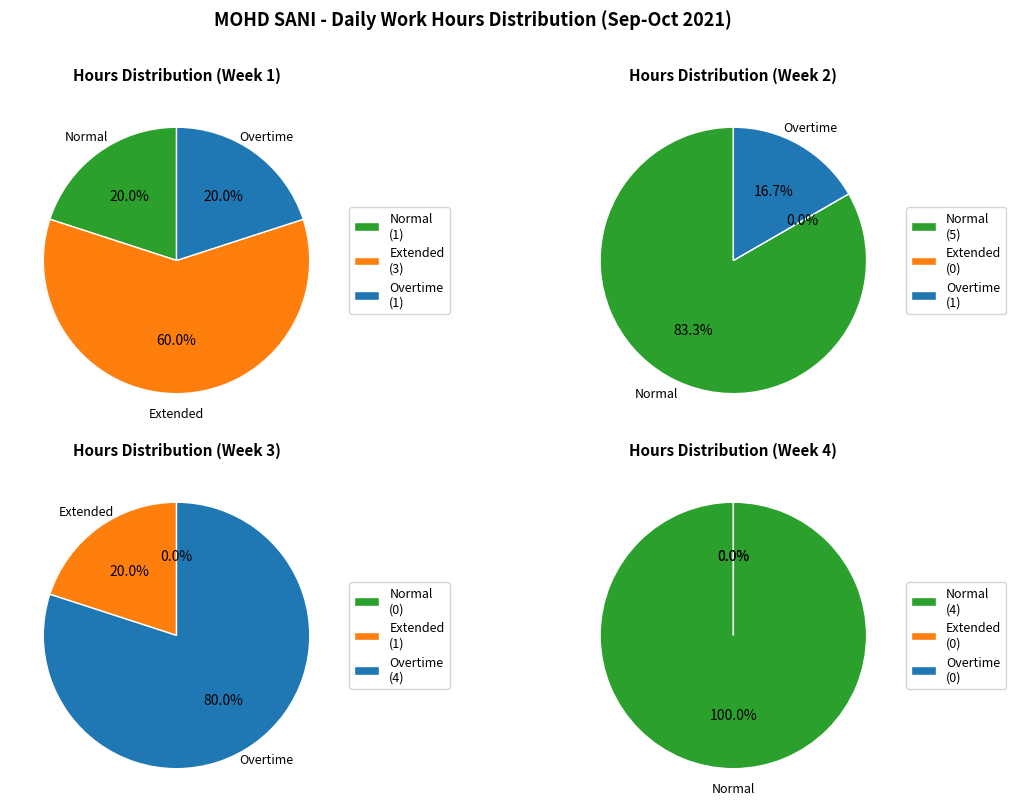

How much of the chart is everything except 6?

94.2%